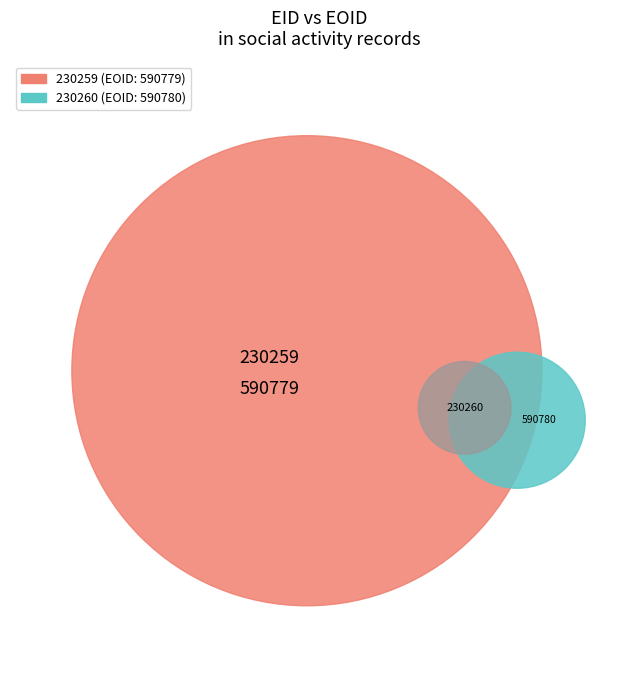

What percentage do 230259 and 230260 together represent?

100.0%